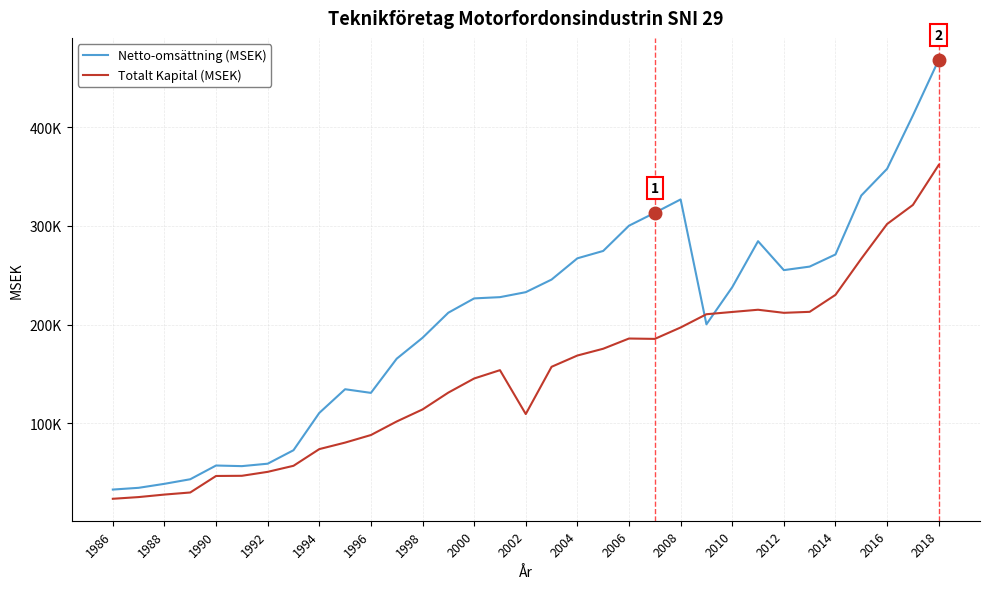

Is this an area chart (filled region under the line)?

No